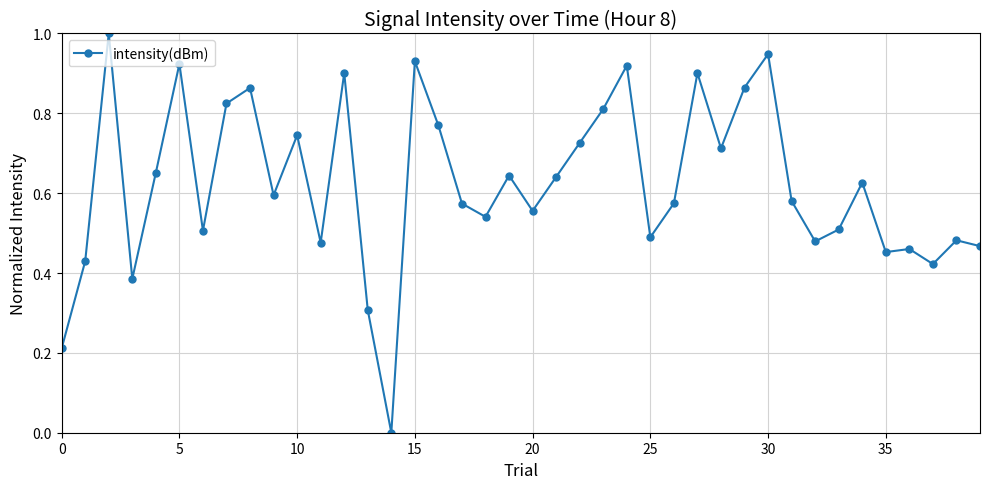

What is the greatest value displayed?

1.0